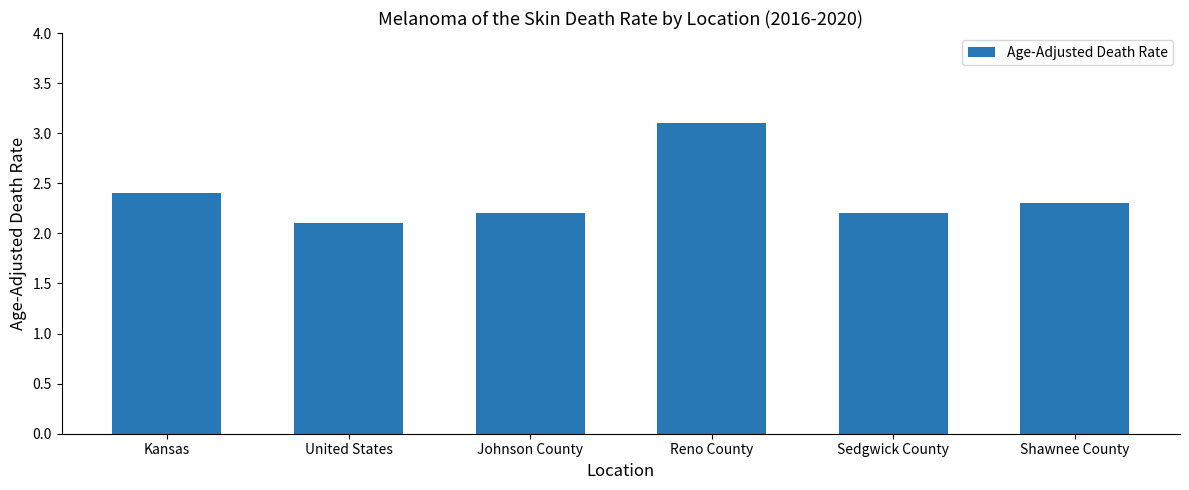

Are the bars horizontal?

No